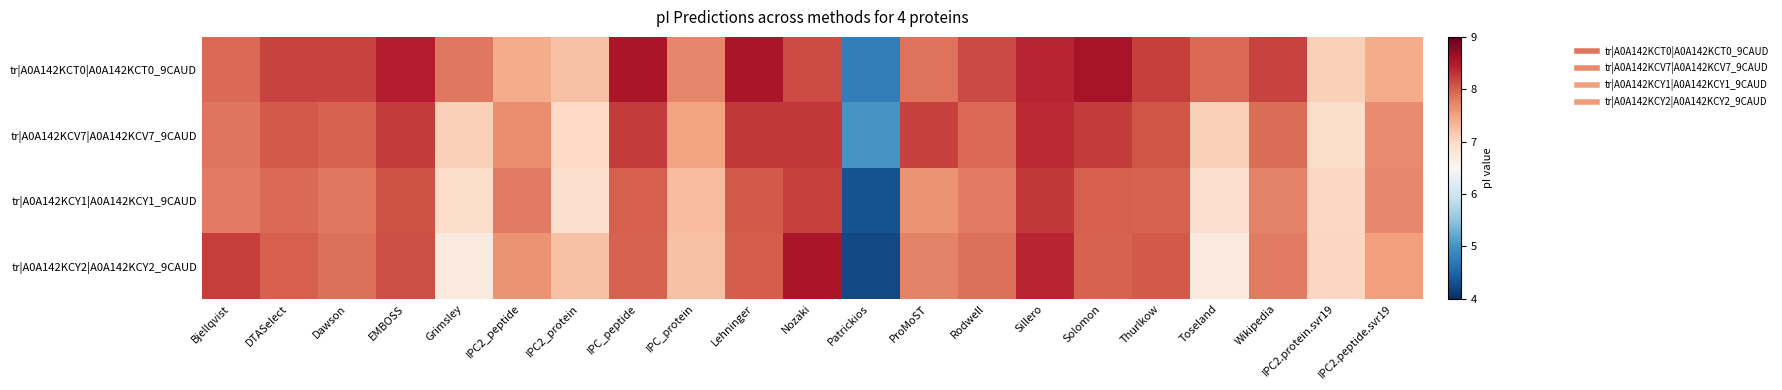

Reading left to right, transcribe all the data shown in this chart.

tr|A0A142KCT0|A0A142KCT0_9CAUD: Bjellqvist=7.9	DTASelect=8.2	Dawson=8.2	EMBOSS=8.5	Grimsley=7.8	IPC2_peptide=7.4	IPC2_protein=7.2	IPC_peptide=8.5	IPC_protein=7.7	Lehninger=8.5	Nozaki=8.1	Patrickios=4.8	ProMoST=7.8	Rodwell=8.1	Sillero=8.4	Solomon=8.6	Thurlkow=8.2	Toseland=7.9	Wikipedia=8.2	IPC2.protein.svr19=7.1	IPC2.peptide.svr19=7.4
tr|A0A142KCV7|A0A142KCV7_9CAUD: Bjellqvist=7.8	DTASelect=8.0	Dawson=8.0	EMBOSS=8.2	Grimsley=7.1	IPC2_peptide=7.7	IPC2_protein=7.0	IPC_peptide=8.2	IPC_protein=7.5	Lehninger=8.3	Nozaki=8.3	Patrickios=5.0	ProMoST=8.2	Rodwell=7.9	Sillero=8.4	Solomon=8.2	Thurlkow=8.1	Toseland=7.1	Wikipedia=7.9	IPC2.protein.svr19=7.0	IPC2.peptide.svr19=7.7
tr|A0A142KCY1|A0A142KCY1_9CAUD: Bjellqvist=7.8	DTASelect=7.9	Dawson=7.8	EMBOSS=8.1	Grimsley=7.0	IPC2_peptide=7.8	IPC2_protein=6.9	IPC_peptide=8.0	IPC_protein=7.3	Lehninger=8.0	Nozaki=8.2	Patrickios=4.3	ProMoST=7.6	Rodwell=7.8	Sillero=8.3	Solomon=8.0	Thurlkow=8.0	Toseland=6.9	Wikipedia=7.7	IPC2.protein.svr19=7.0	IPC2.peptide.svr19=7.7
tr|A0A142KCY2|A0A142KCY2_9CAUD: Bjellqvist=8.2	DTASelect=8.0	Dawson=7.9	EMBOSS=8.1	Grimsley=6.7	IPC2_peptide=7.6	IPC2_protein=7.2	IPC_peptide=8.0	IPC_protein=7.2	Lehninger=8.0	Nozaki=8.5	Patrickios=4.2	ProMoST=7.7	Rodwell=7.9	Sillero=8.4	Solomon=8.0	Thurlkow=8.0	Toseland=6.8	Wikipedia=7.8	IPC2.protein.svr19=7.0	IPC2.peptide.svr19=7.5